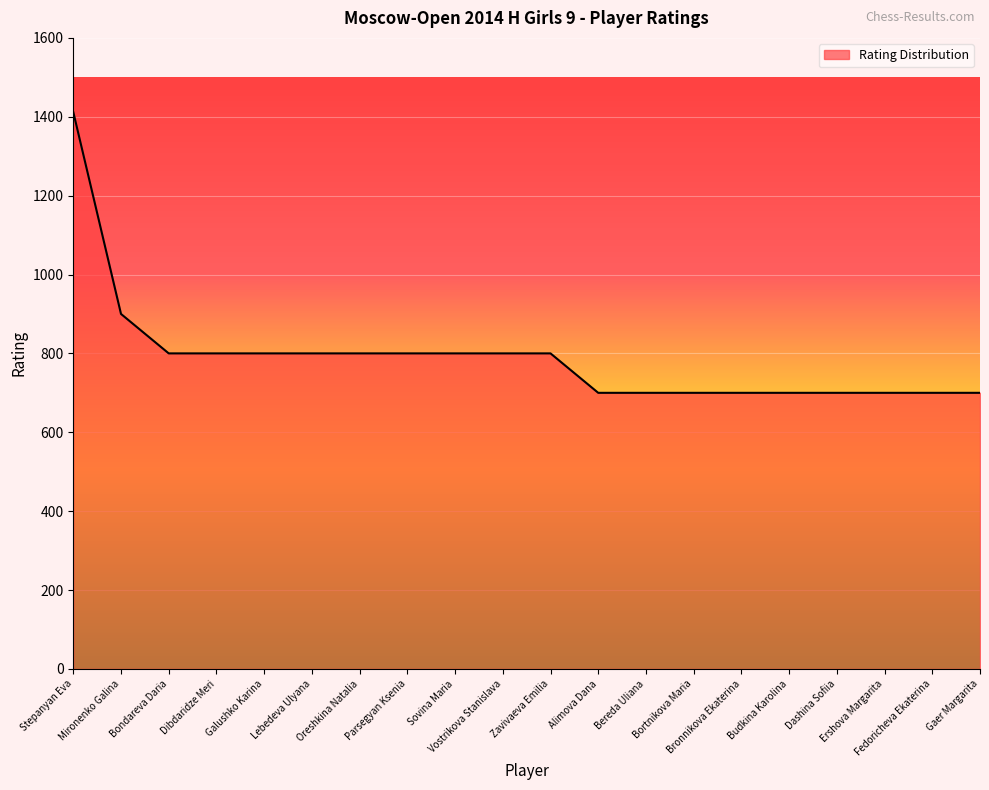

Reading left to right, list all the values displayed in this chart.

1412	900	800	800	800	800	800	800	800	800	800	700	700	700	700	700	700	700	700	700